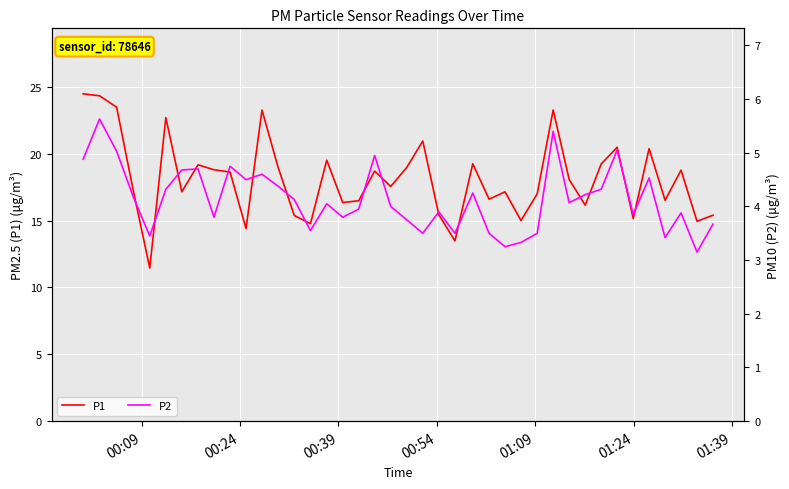

What are all the series names shown in the legend?

P1, P2